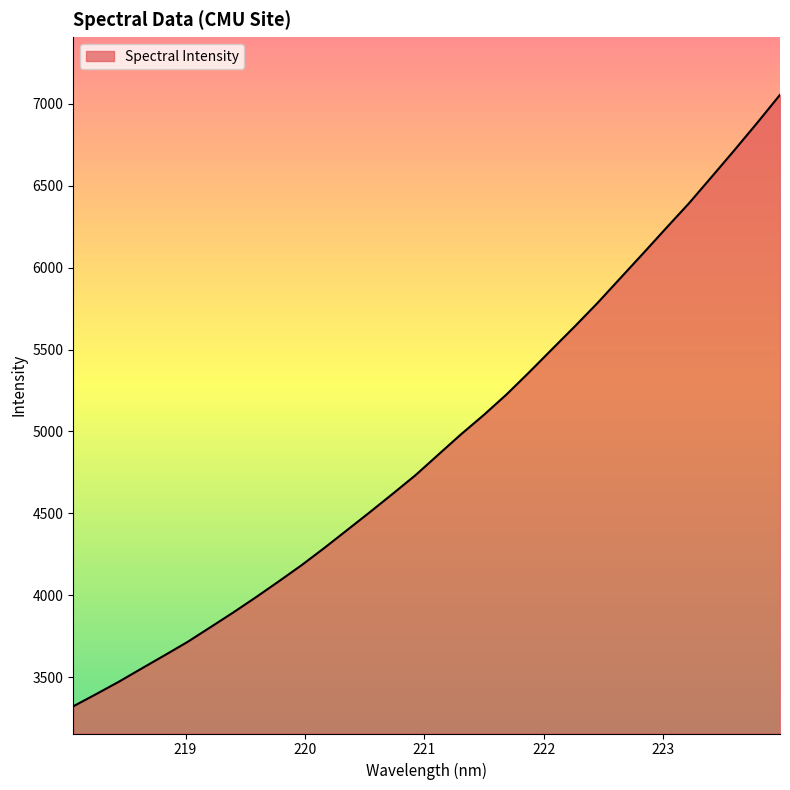

What is the minimum value shown in the chart?

3321.4